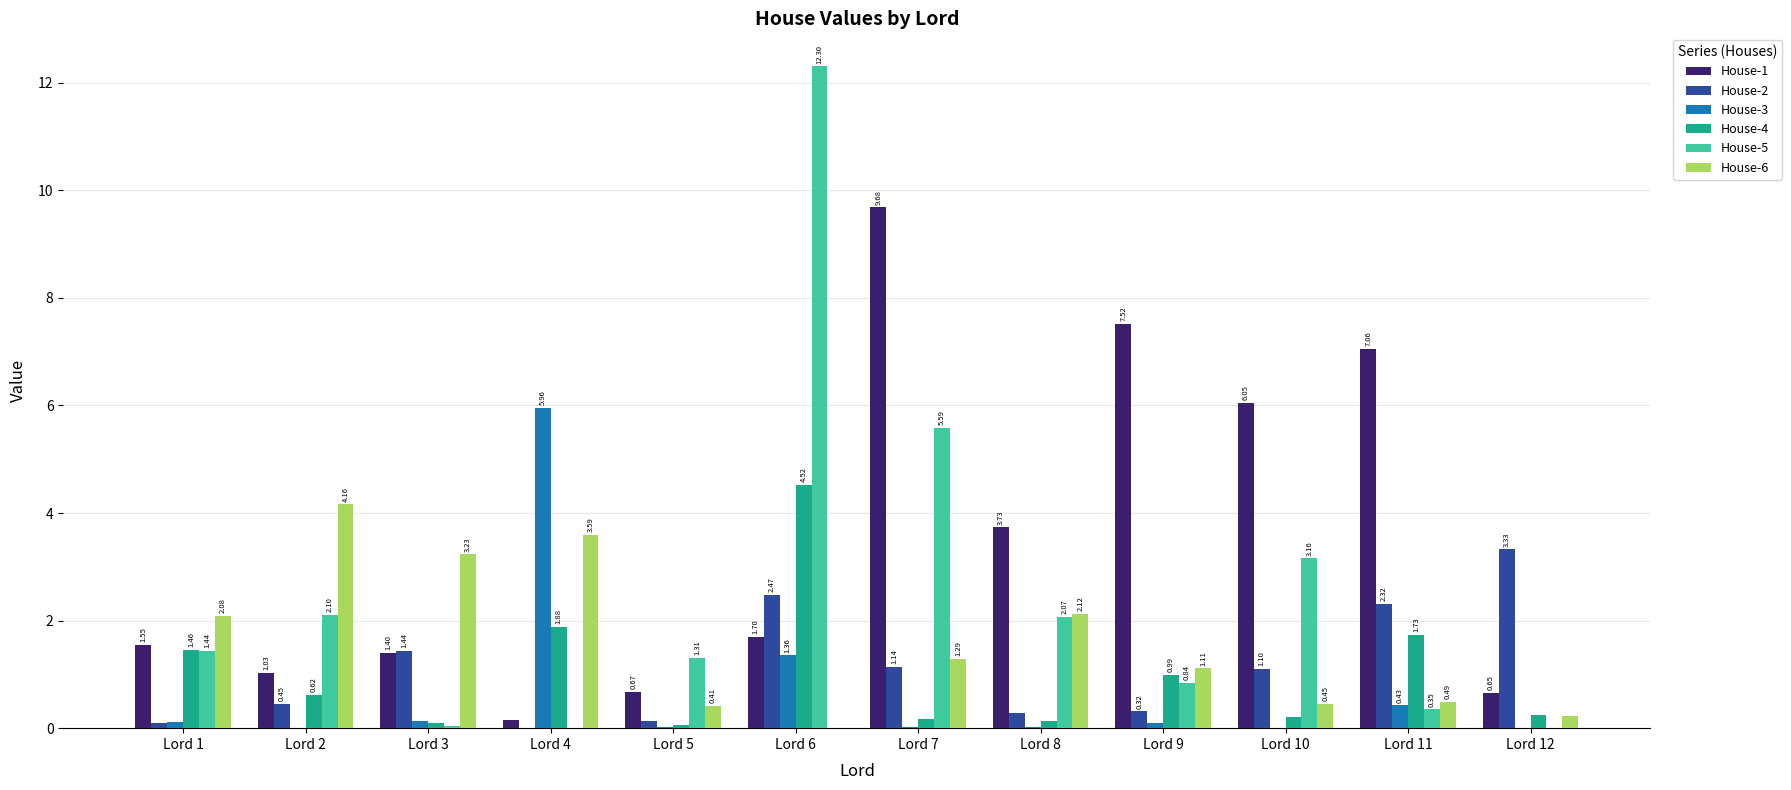

What is the sum of the House-3 values at Lord 6 and Lord 11?

1.8